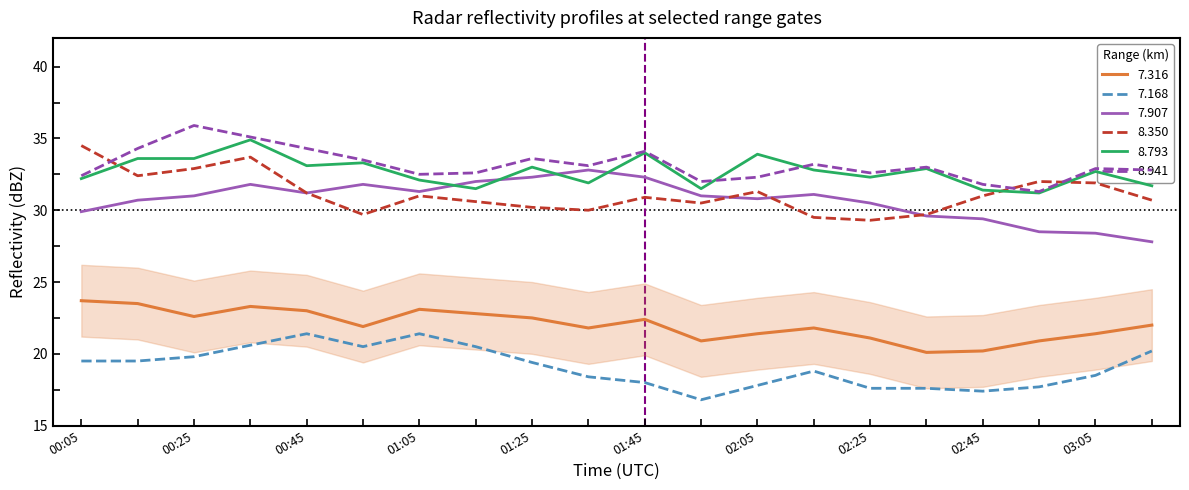

At how many categories does at least one series exceed 30?

20